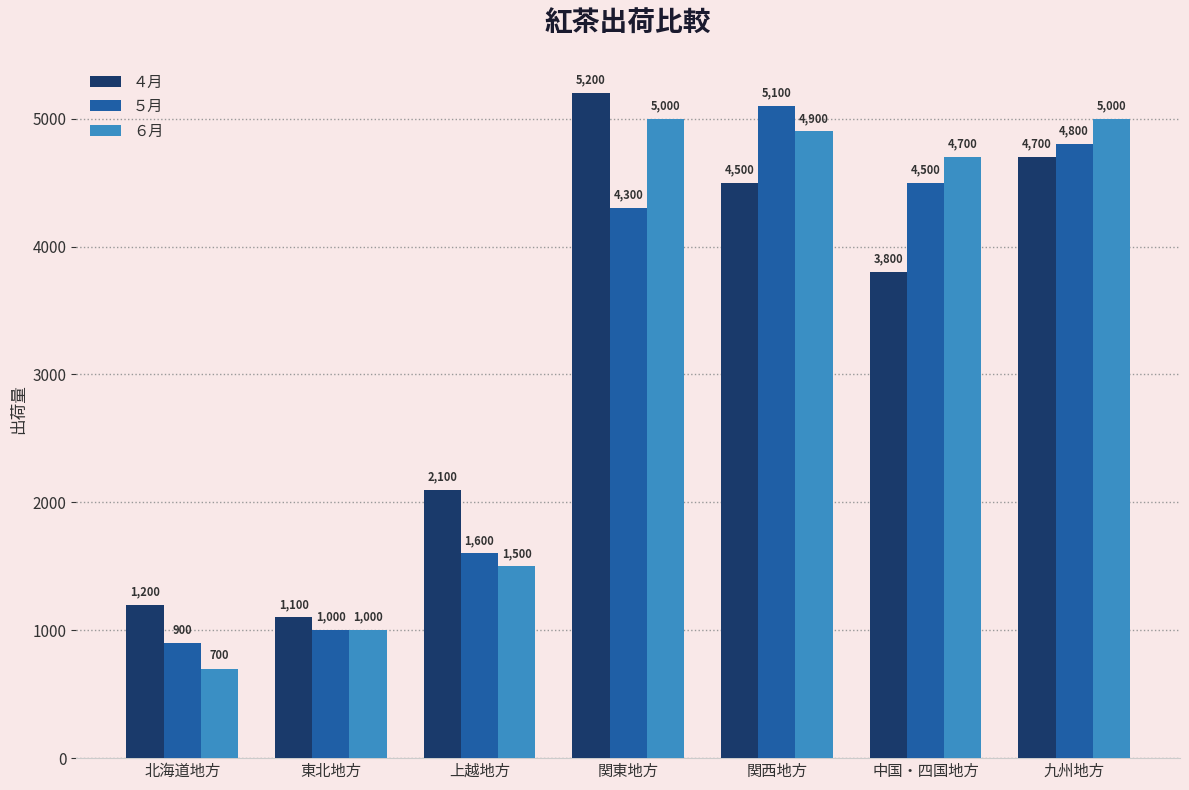

How many data points in ６月 are less than 4700?

3